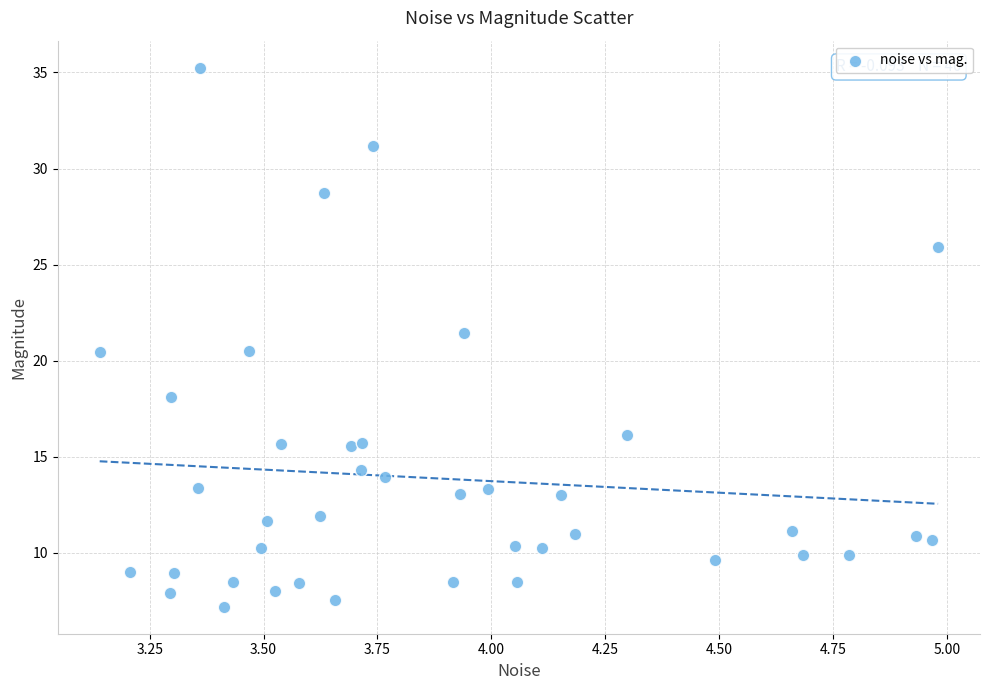

What is the range of X values (max minus min)?

1.8